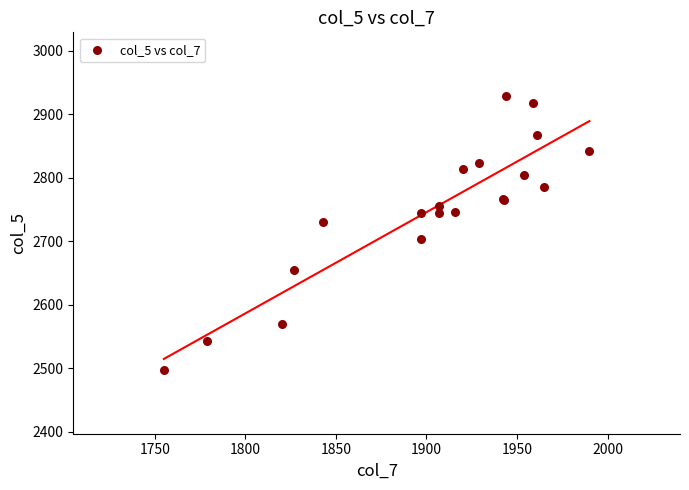

What Y value in the scatter plot is closest to 2713?

2704